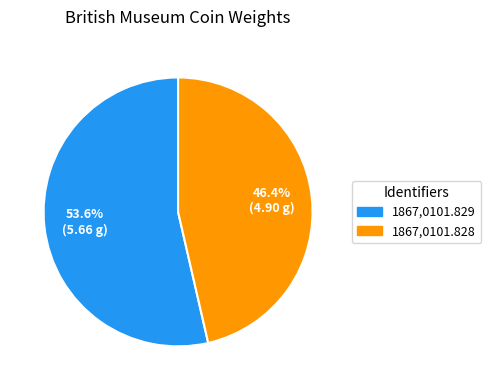

How many segments does this pie chart have?

2